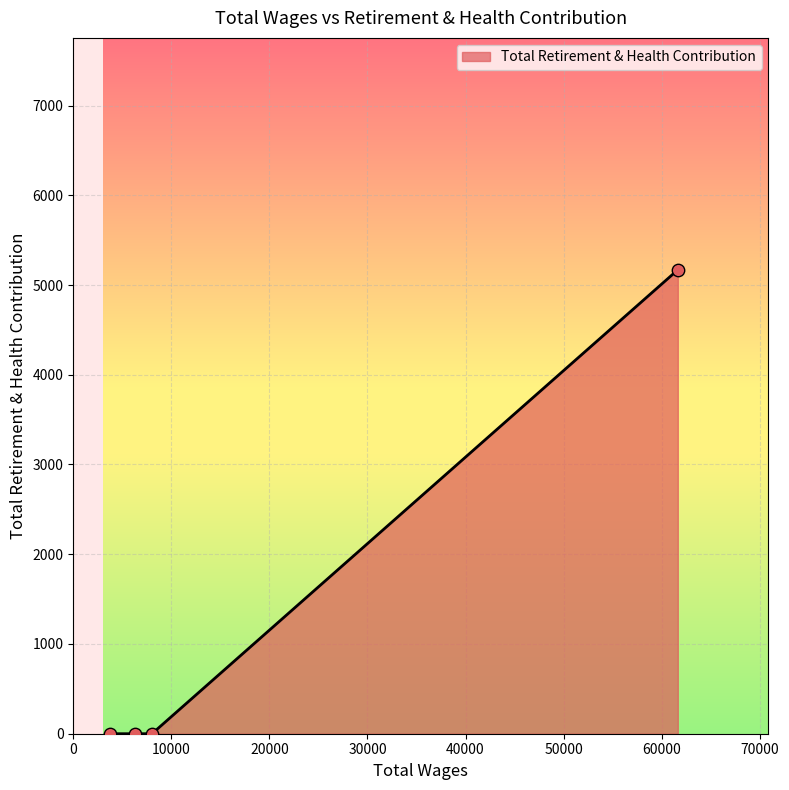

What is the maximum value shown in the chart?

5169